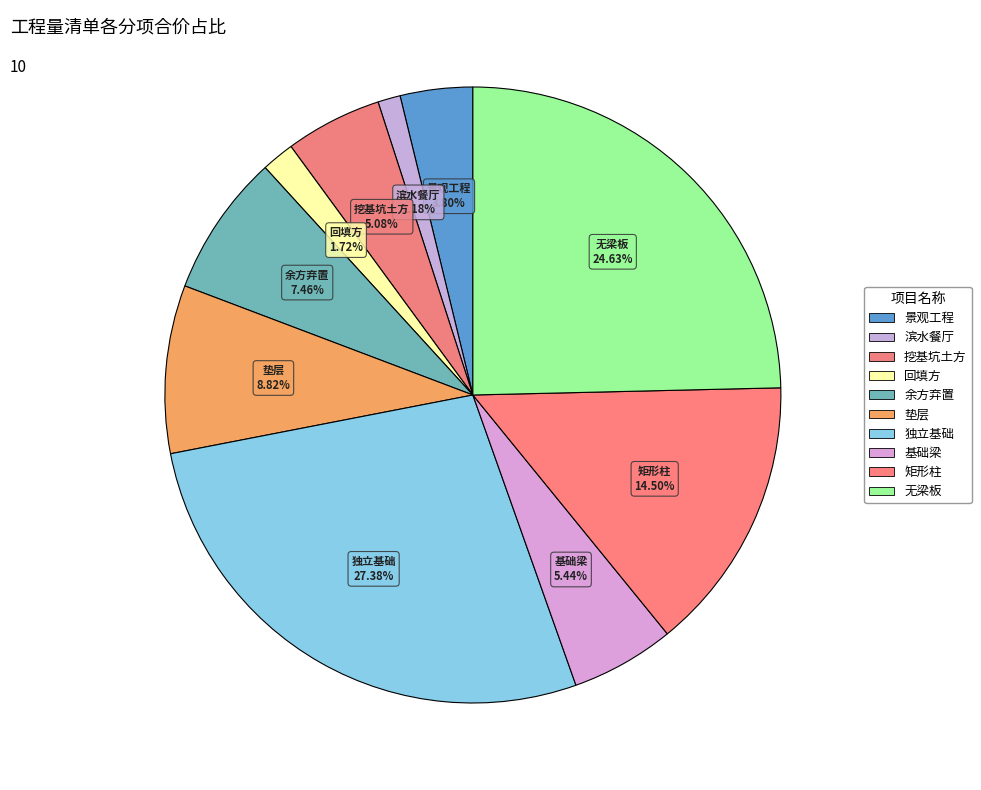

How many segments does this pie chart have?

10